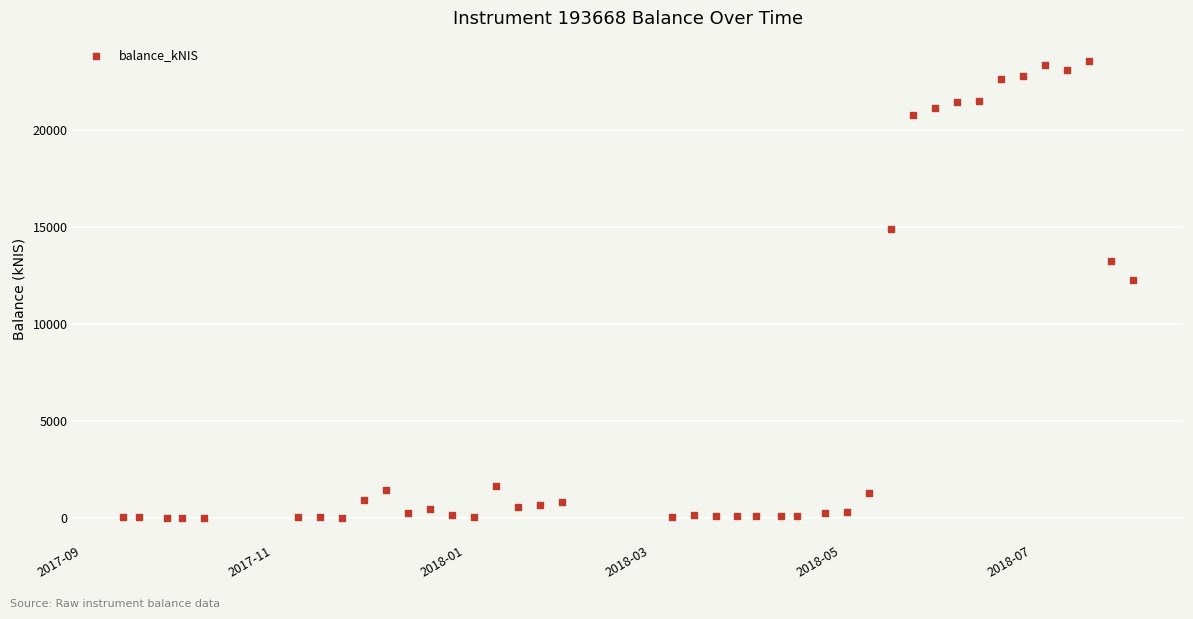

What is the range of Y values (max minus min)?

23583.9